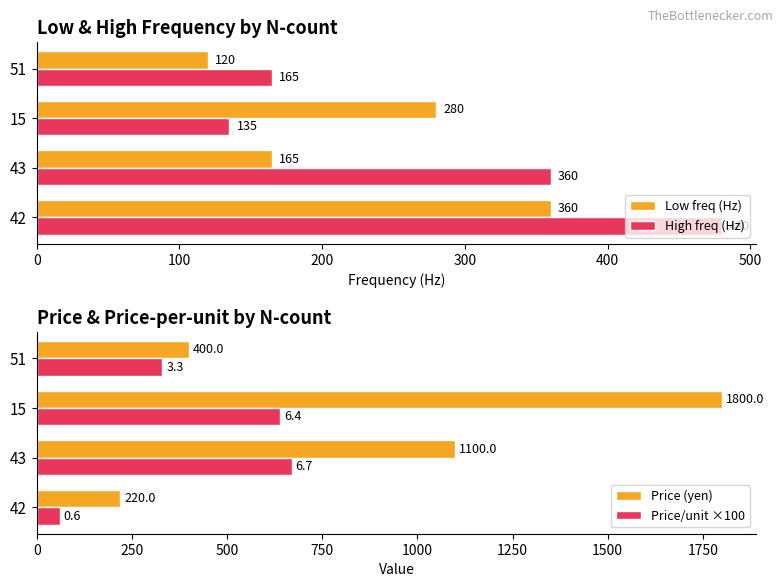

List the series in order of their peak value, highest first.

Price (yen), Price/unit ×100, High freq (Hz), Low freq (Hz)